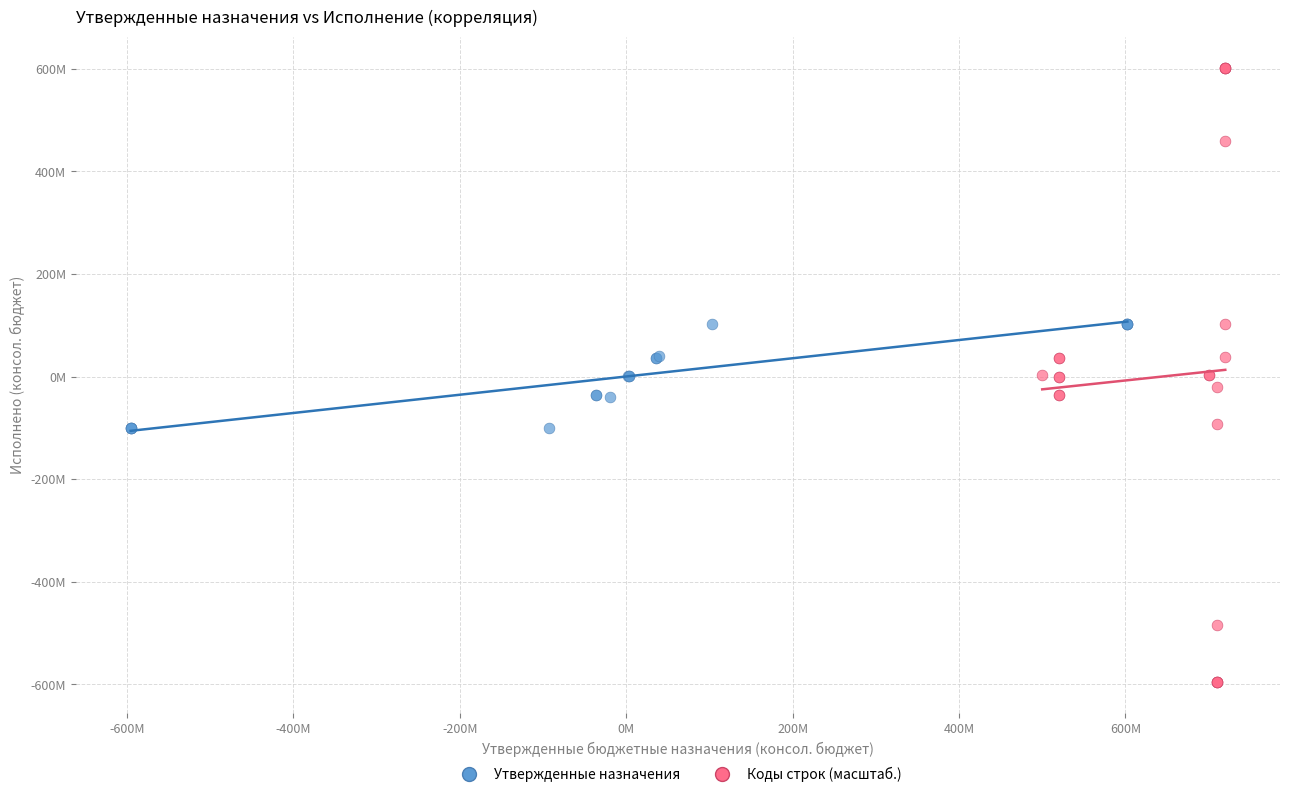

Which series reaches the minimum Y coordinate?

Коды строк (масштаб.)